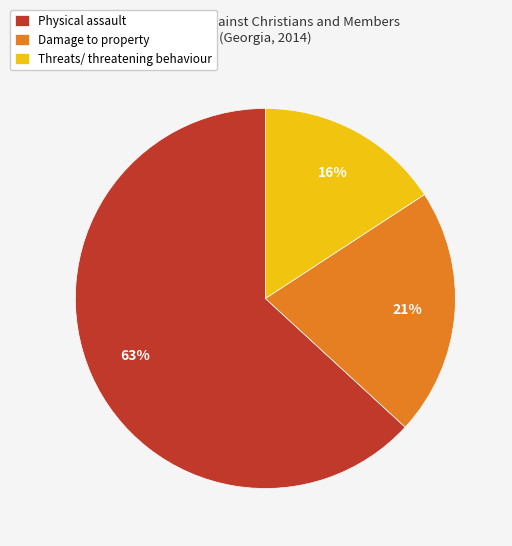

The Physical assault slice represents 63% of the pie. True or false?

True